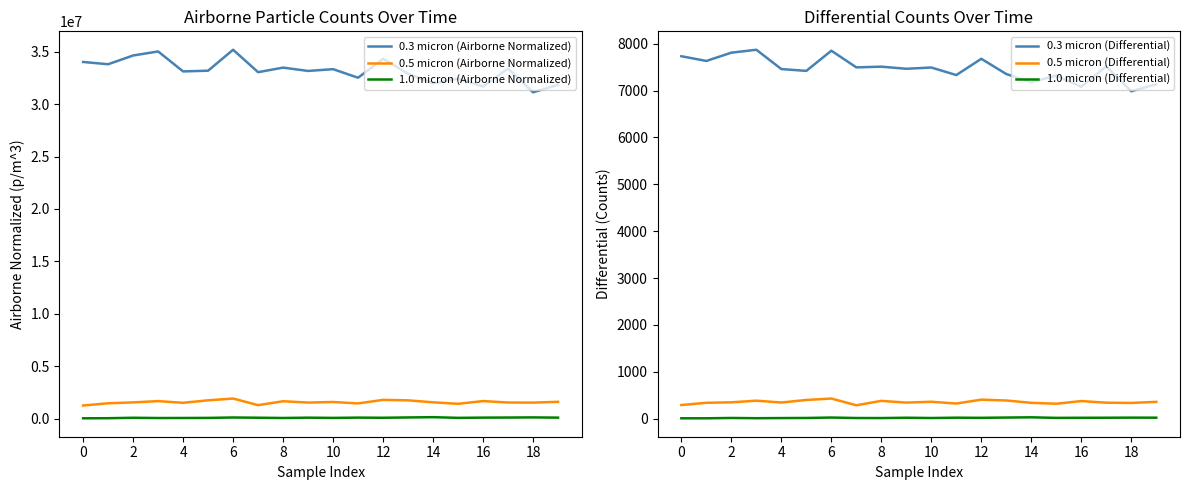

True or false: 1.0 micron (Differential) and 0.3 micron (Differential) cross at least once.

False